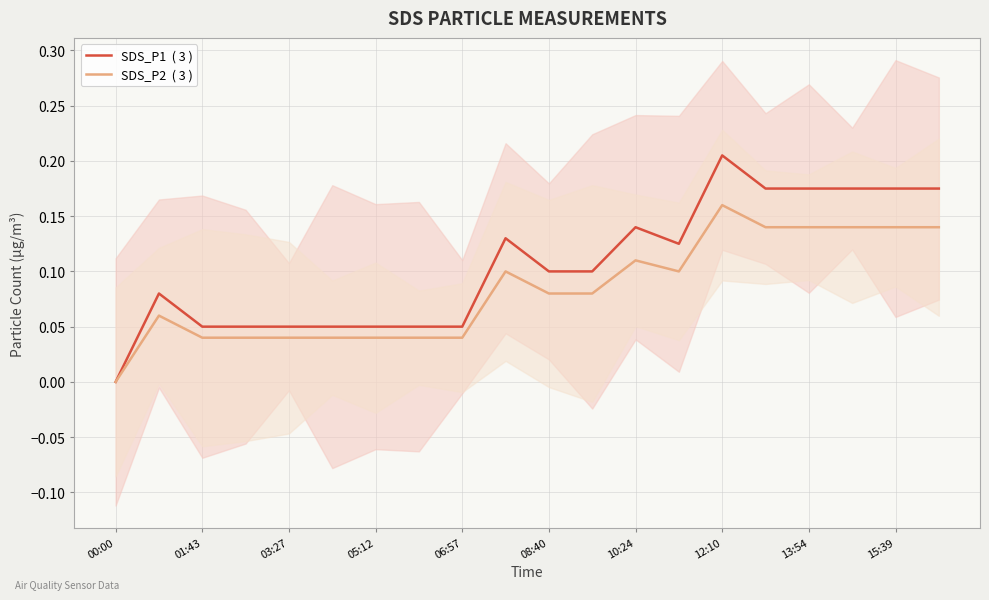

Does the chart display data point markers on the line(s)?

No